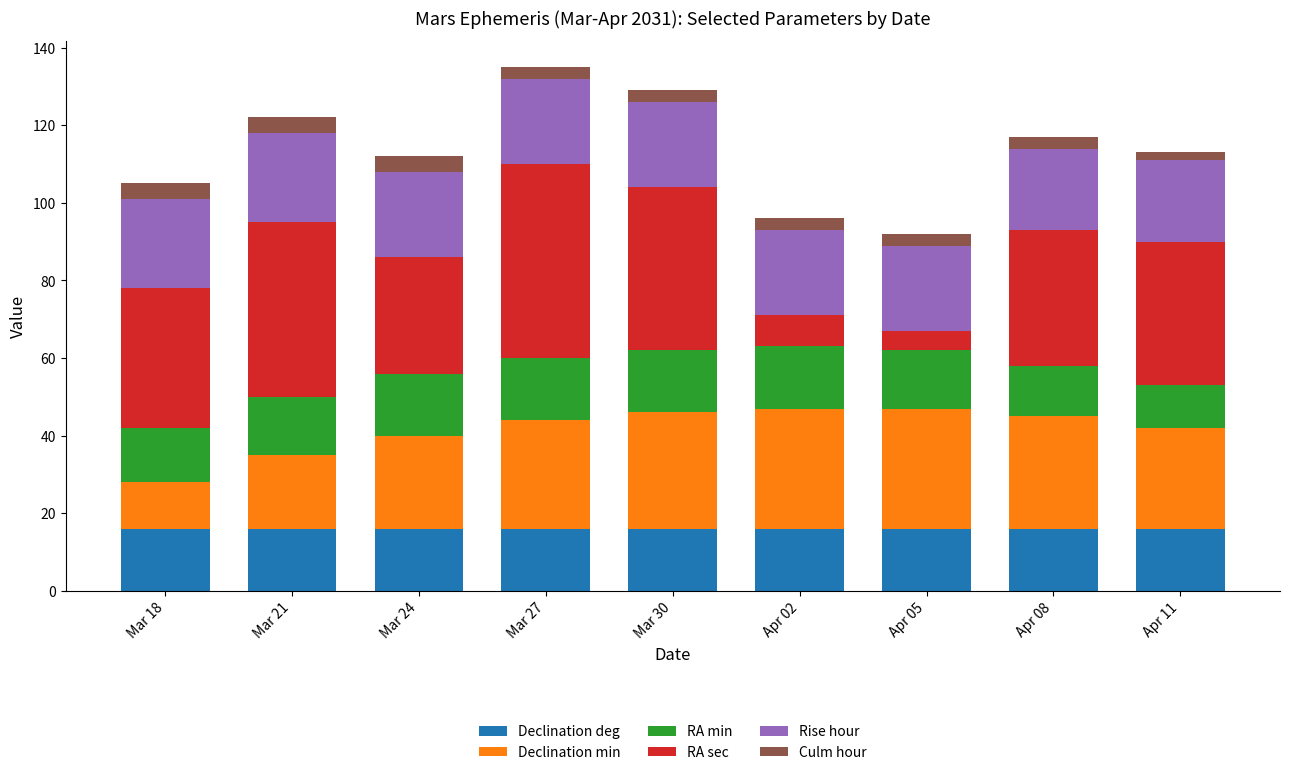

What is the maximum value for Declination deg?

16